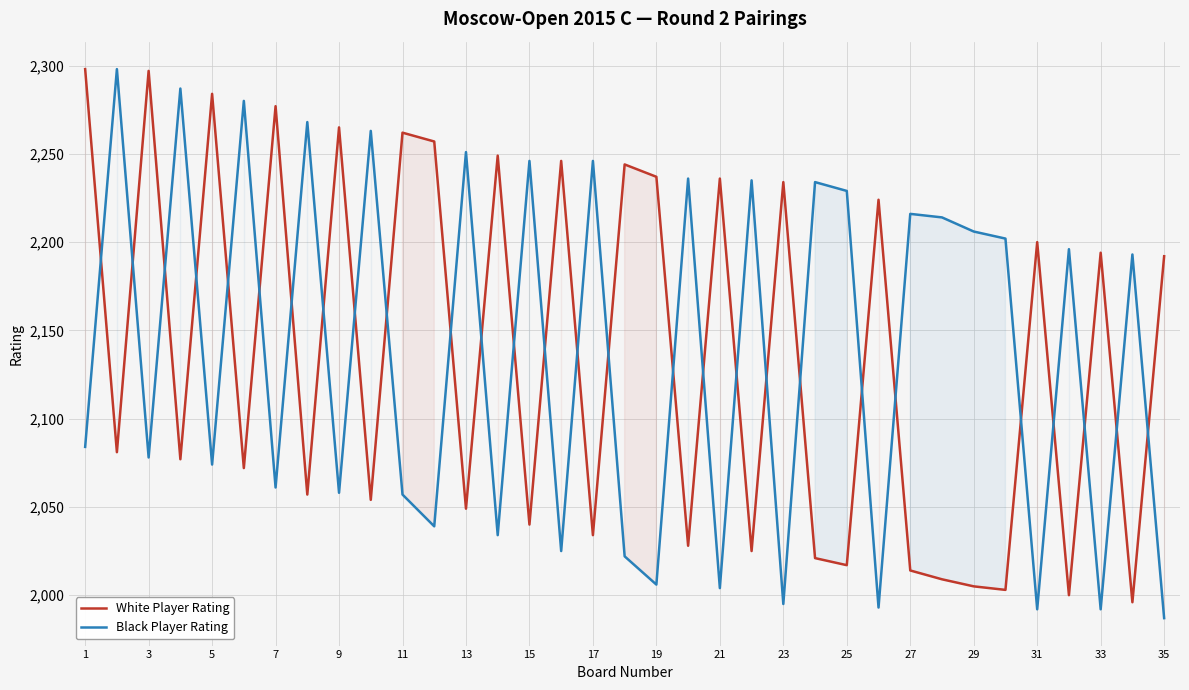

After their last crossing, which series has the higher values: White Player Rating or Black Player Rating?

White Player Rating